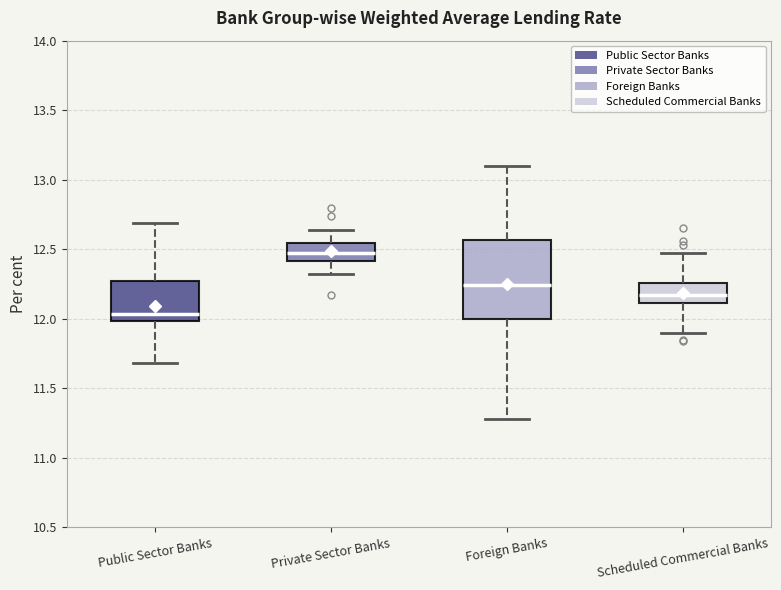

Reading left to right, transcribe this box plot: for each box, give where its median line is, the range the box spans, and where its two whiskers end, as read against the y-axis. The values are not printed on the chart, so give them approximately, as read against the axis.

Public Sector Banks: median 12.05, box 12.00 to 12.25, whiskers 11.70 to 12.70
Private Sector Banks: median 12.50, box 12.40 to 12.55, whiskers 12.30 to 12.65
Foreign Banks: median 12.25, box 12.00 to 12.55, whiskers 11.30 to 13.10
Scheduled Commercial Banks: median 12.15, box 12.10 to 12.25, whiskers 11.90 to 12.45